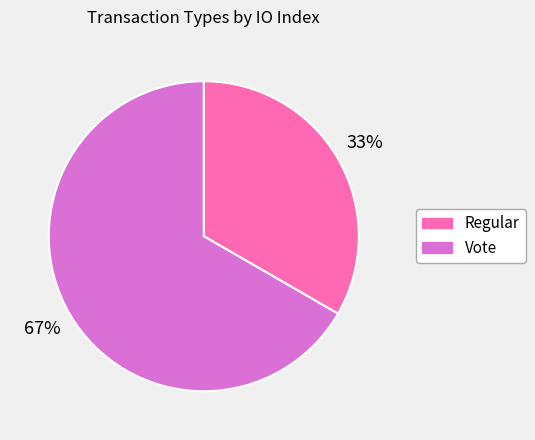

To the nearest percent, what percentage of the pie is Vote?

67%